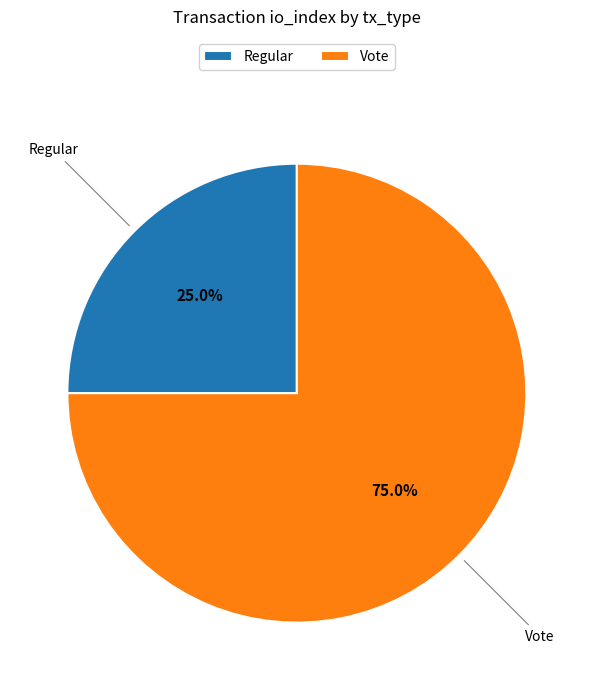

Does any single category account for the majority?

Yes